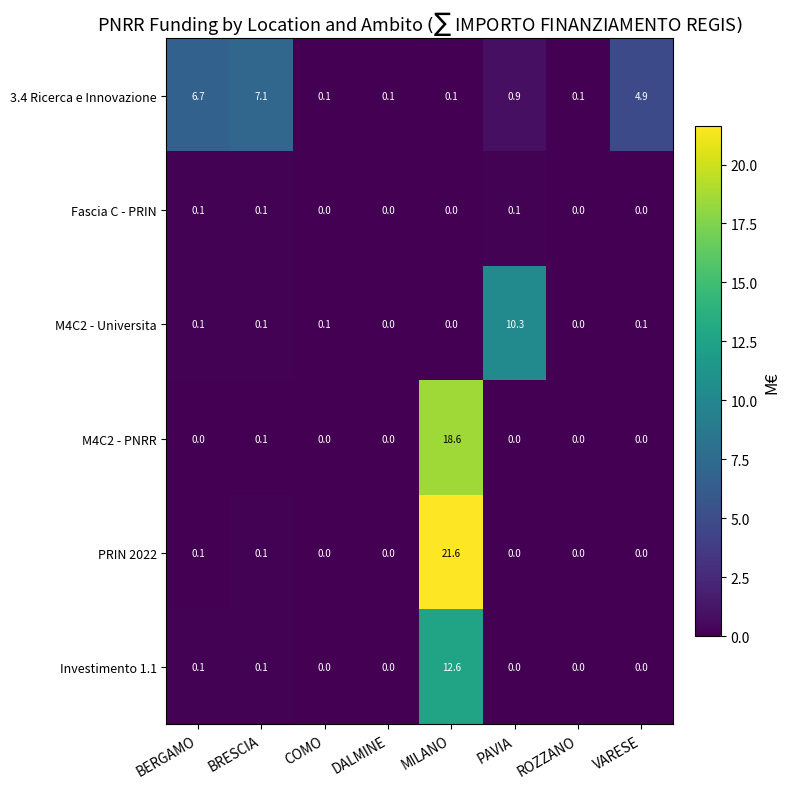

The value of PRIN 2022 at BERGAMO is 0.1. True or false?

True